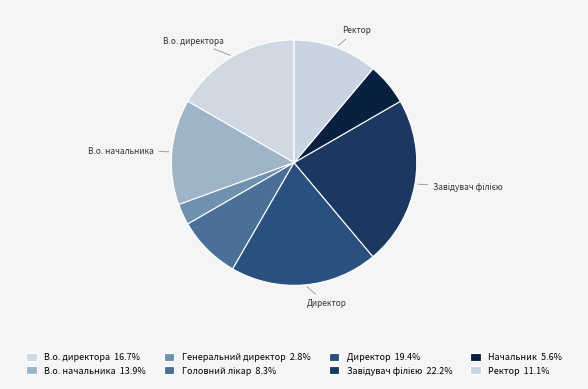

Combined, do В.о. директора and Головний лікар account for over 50%?

No